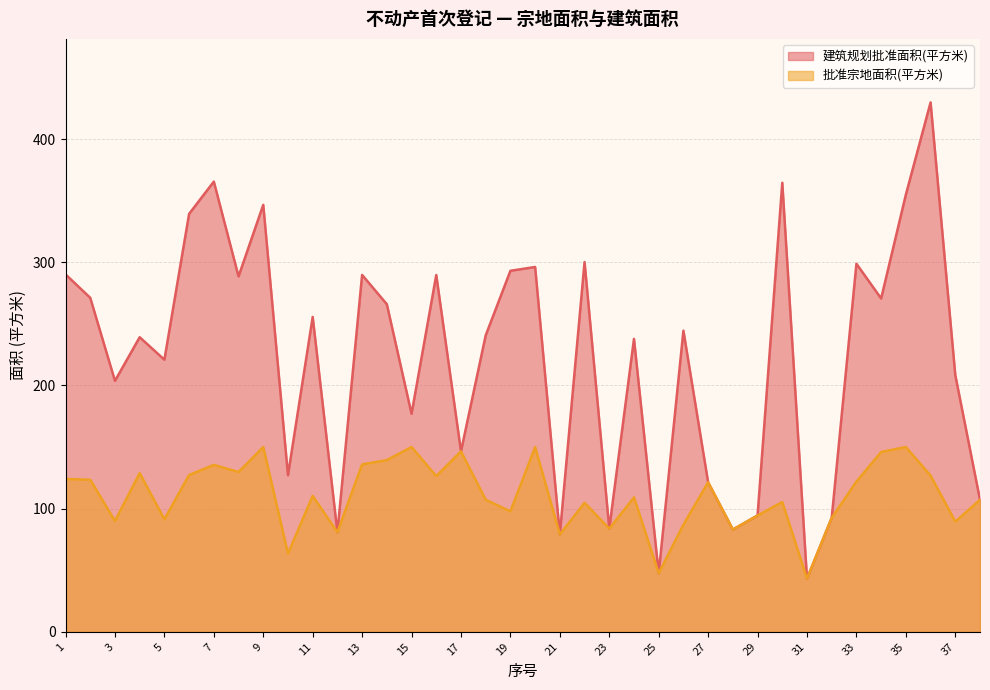

In 建筑规划批准面积(平方米), how many points are higher than both neighbors (excluding endpoints)?

13